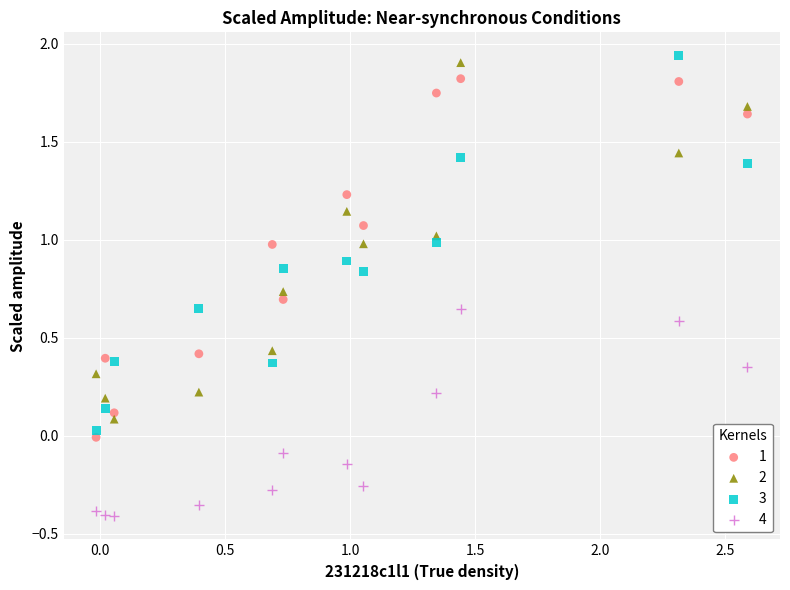

Across all data points, what is the range of Y values (max minus min)?

2.4